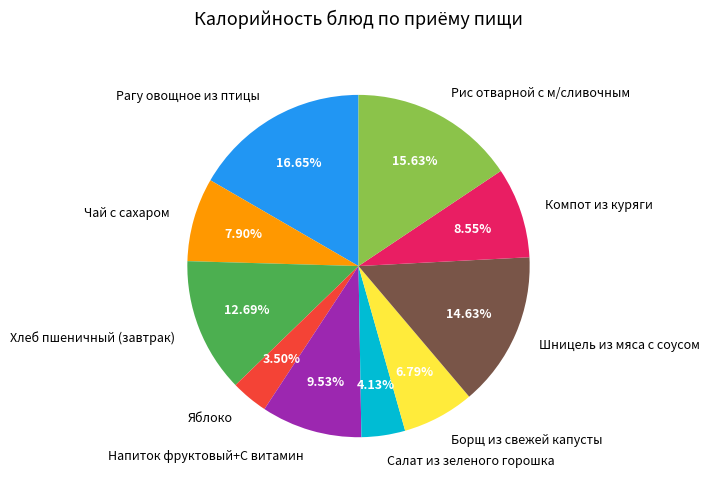

To the nearest percent, what portion does Чай с сахаром represent?

8%